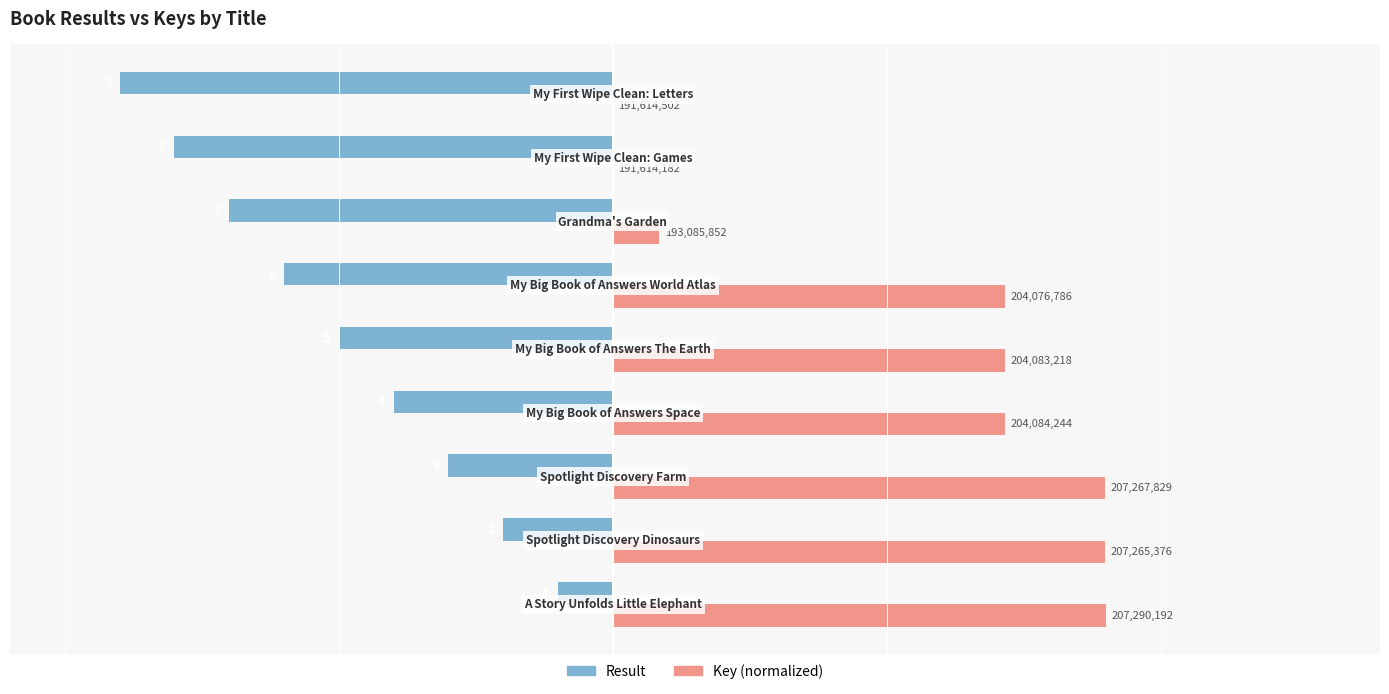

What is the lowest value of the Result series?

-9.0